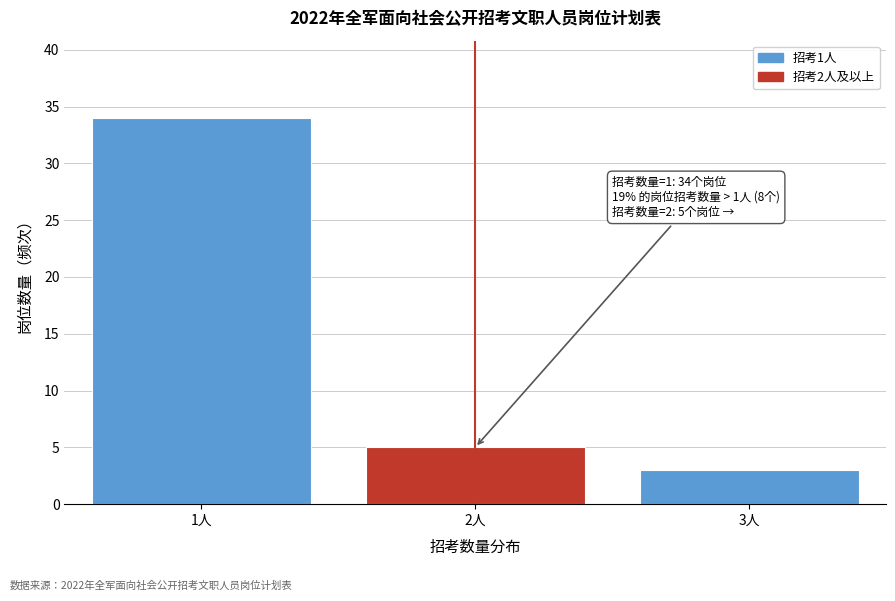

Which range on the x-axis has the tallest bar?

0.5 to 1.5